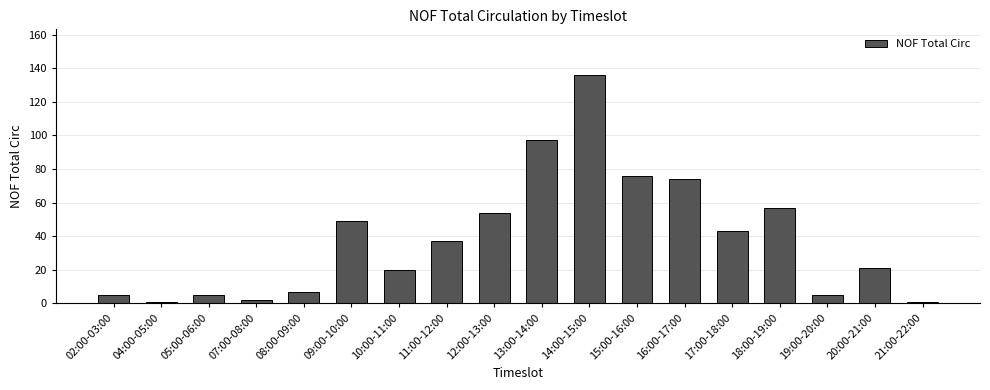

True or false: the data shows 43 at 17:00-18:00.

True